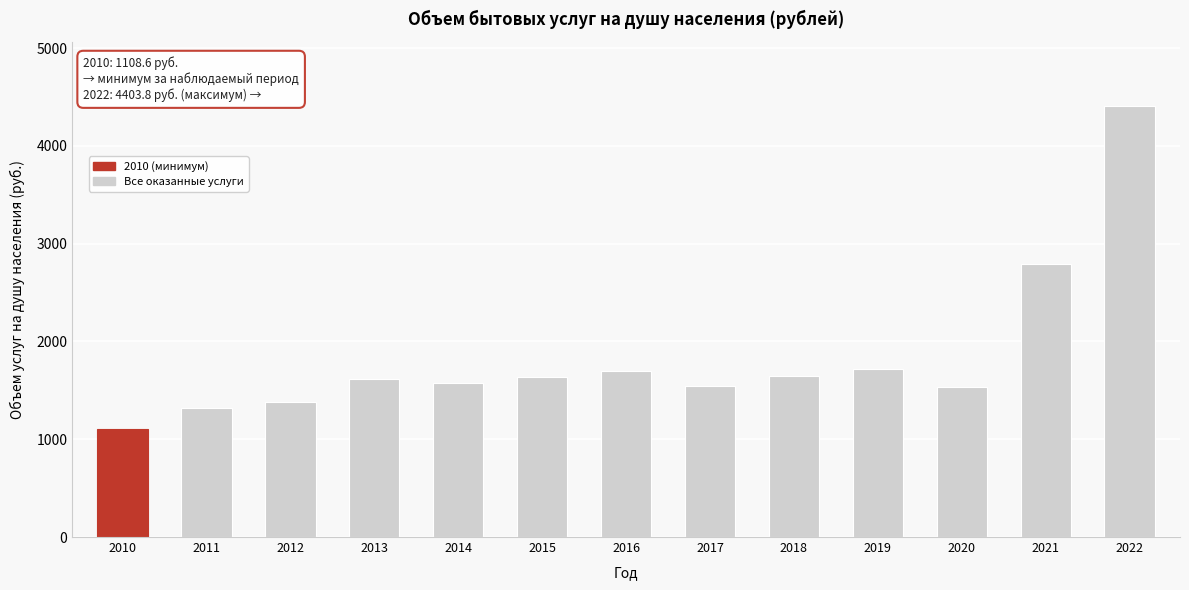

What is the value of the 9th bar from the left?

1648.3